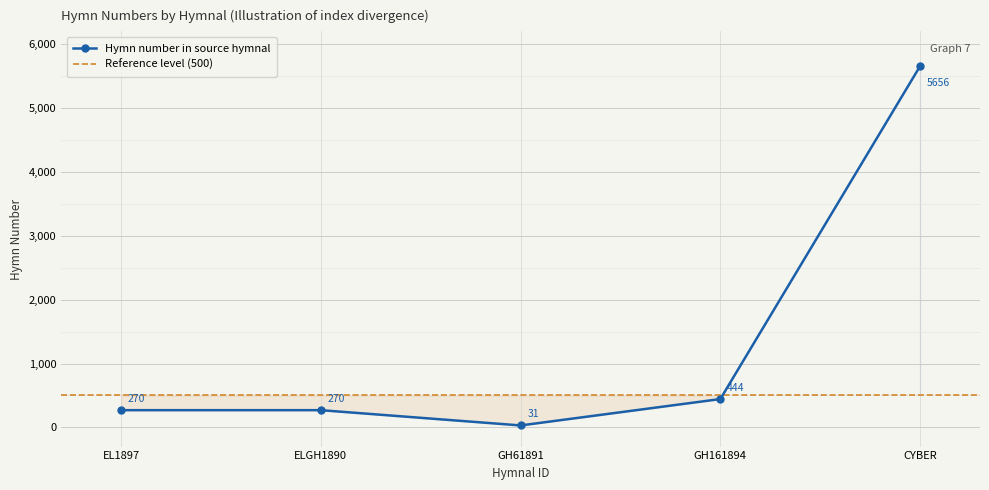

Where does the data first go above 270?

GH161894